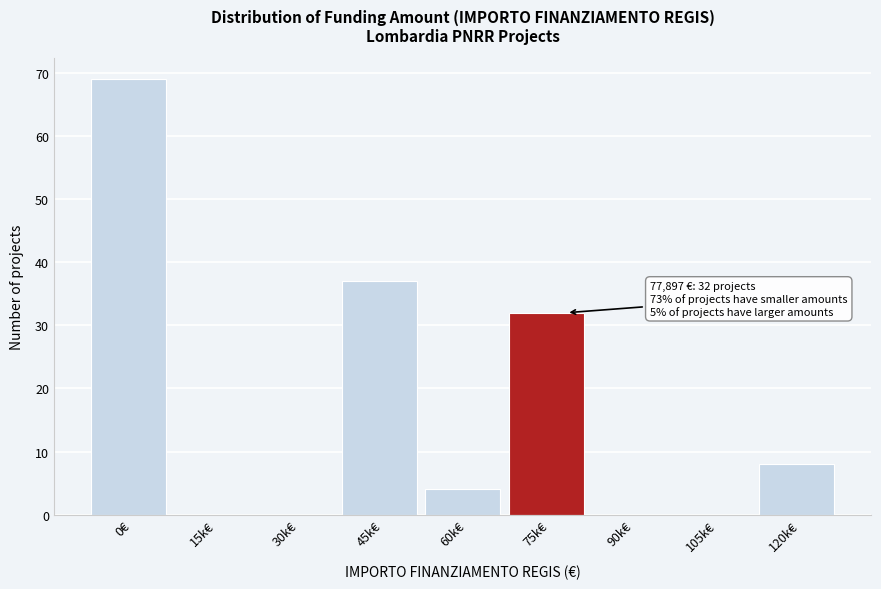

Reading left to right, list all the values displayed in this chart.

0€=69	15k€=0	30k€=0	45k€=37	60k€=4	75k€=32	90k€=0	105k€=0	120k€=8